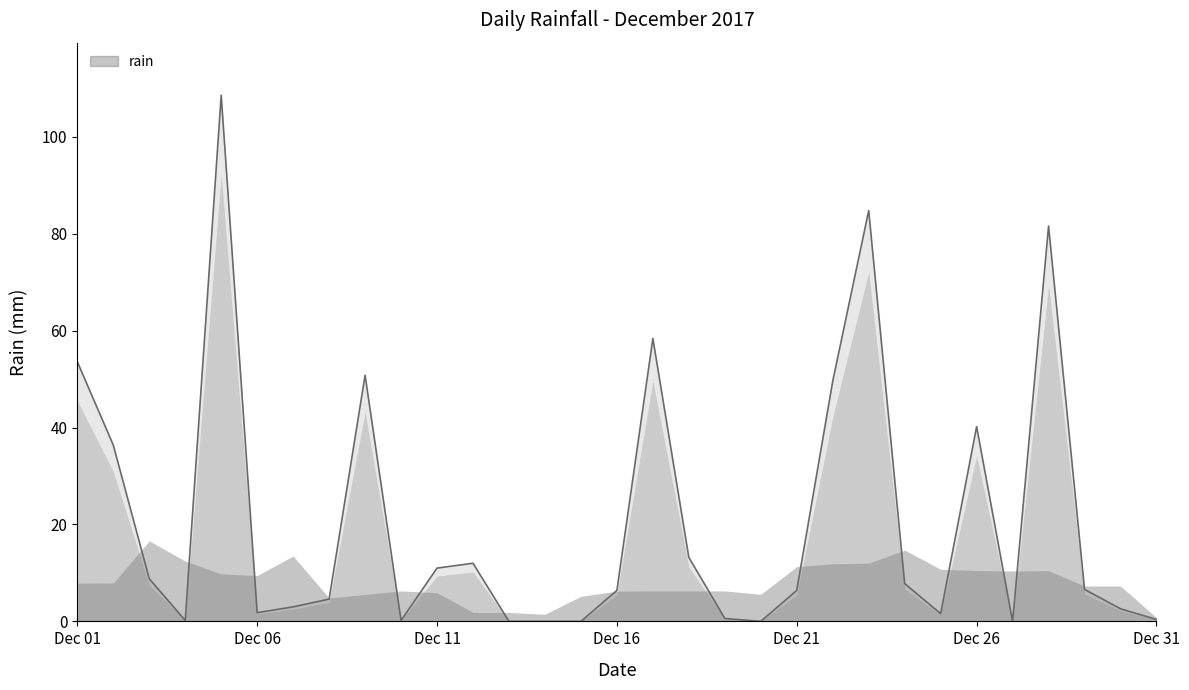

What is the difference between the maximum and minimum values?

108.6